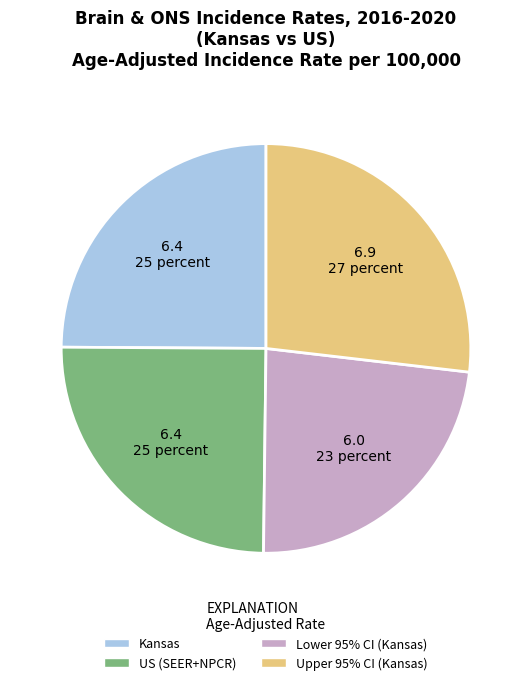

Count the number of slices in the pie.

4